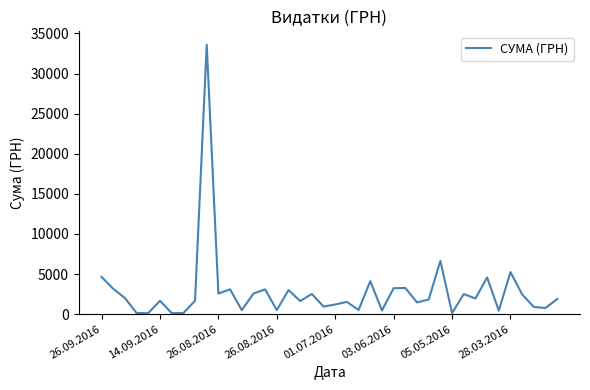

What is the difference between the maximum and minimum values?

33467.5